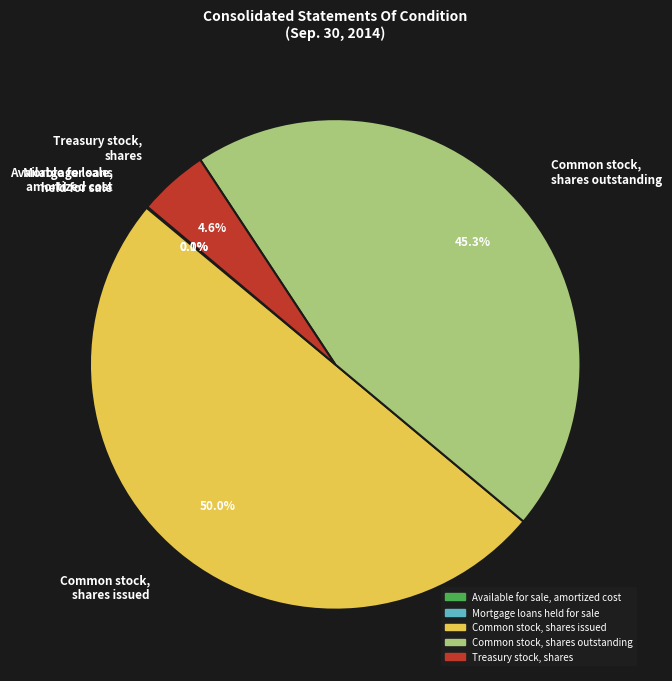

What portion of the pie excludes Common stock, shares issued?

50.0%